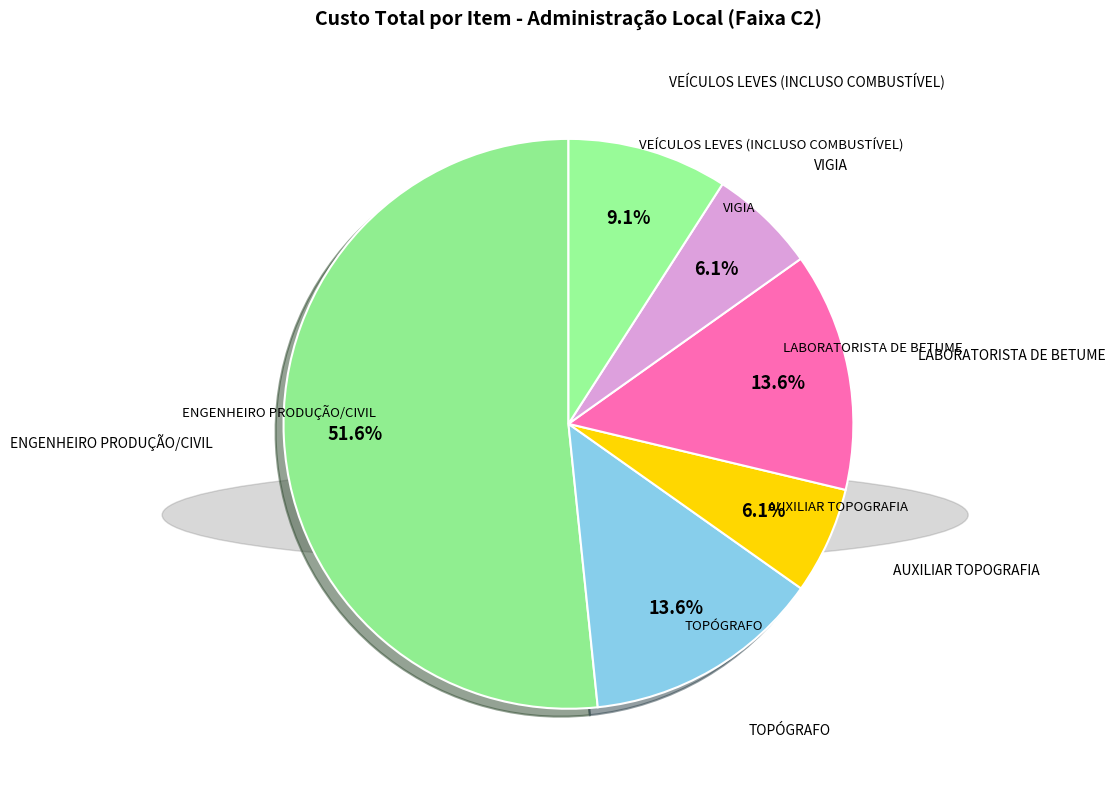

How many slices are in this pie chart?

6